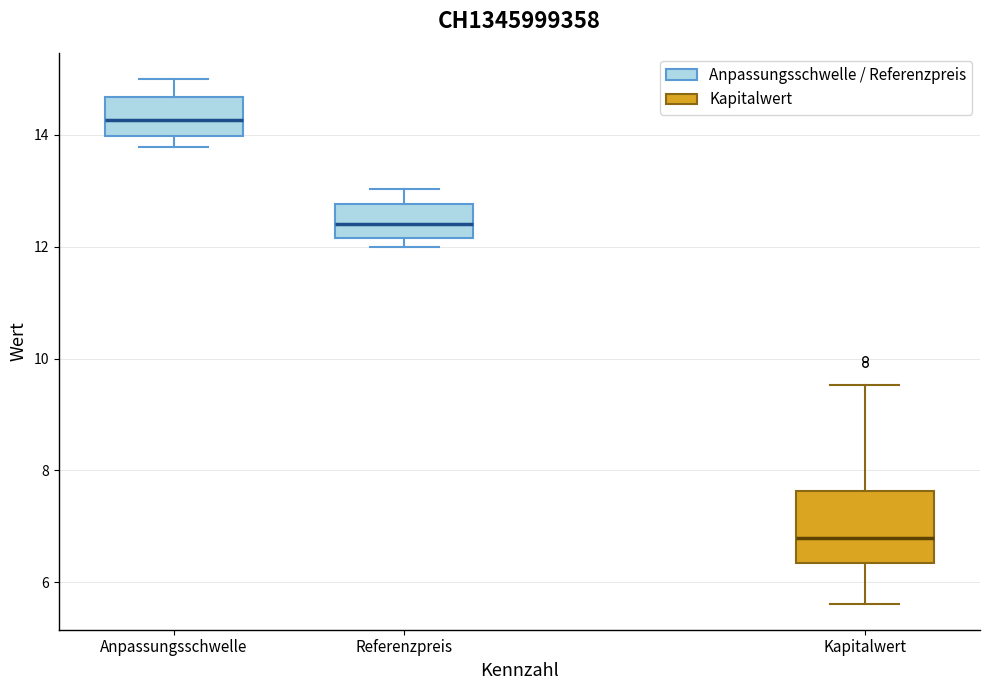

Reading left to right, transcribe this box plot: for each box, give where its median line is, the range the box spans, and where its two whiskers end, as read against the y-axis. The values are not printed on the chart, so give them approximately, as read against the axis.

Anpassungsschwelle: median 14.2, box 14.0 to 14.6, whiskers 13.8 to 15.0
Referenzpreis: median 12.4, box 12.2 to 12.8, whiskers 12.0 to 13.0
Kapitalwert: median 6.8, box 6.4 to 7.6, whiskers 5.6 to 9.6